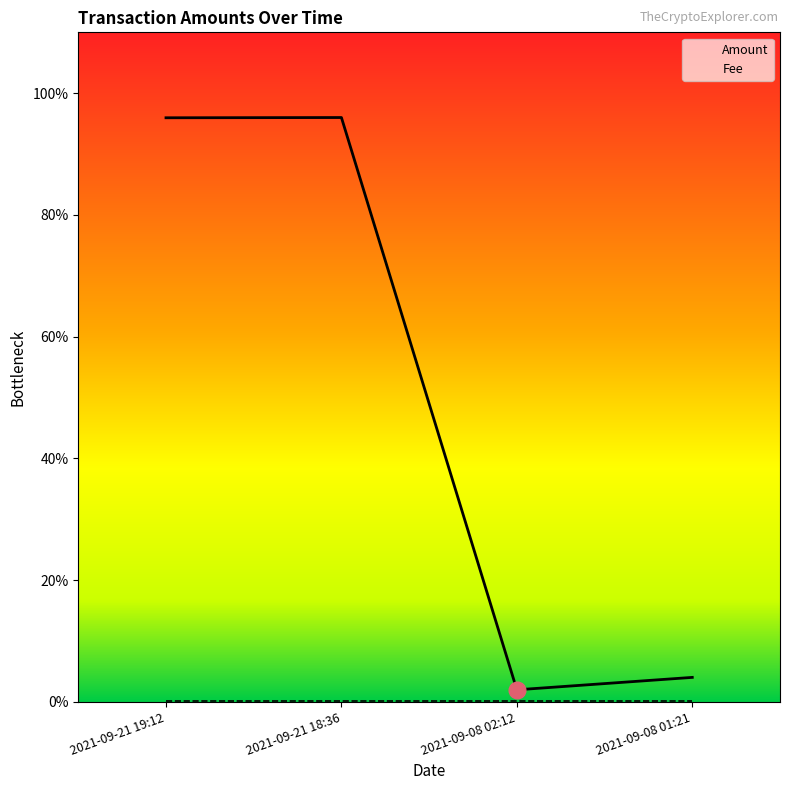

What is the average value?

24.7